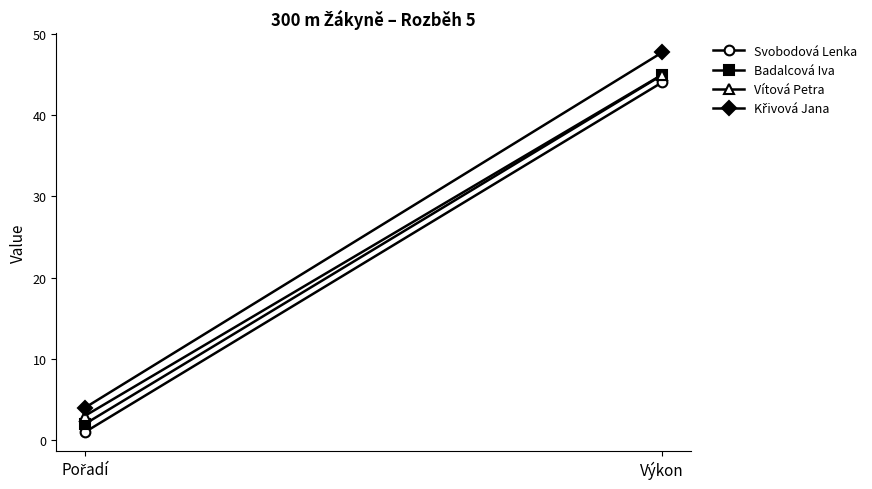

What are all the series names shown in the legend?

Svobodová Lenka, Badalcová Iva, Vítová Petra, Křivová Jana